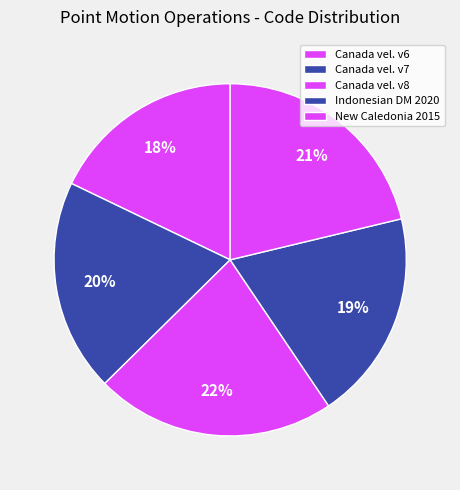

Rank the categories by value from highest to lowest.

Canada velocity grid v8, New Caledonia velocity model 2015, Canada velocity grid v7, Indonesian Deformation Model 2020, Canada velocity grid v6